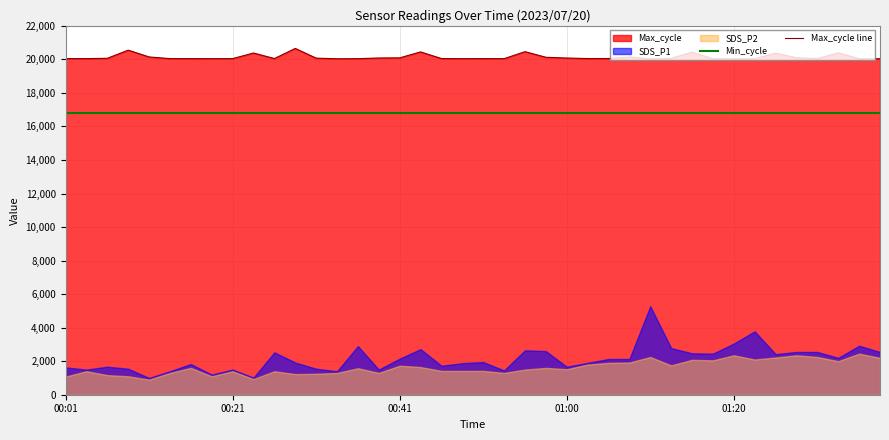

What is the average value of the Min_cycle series?

16800